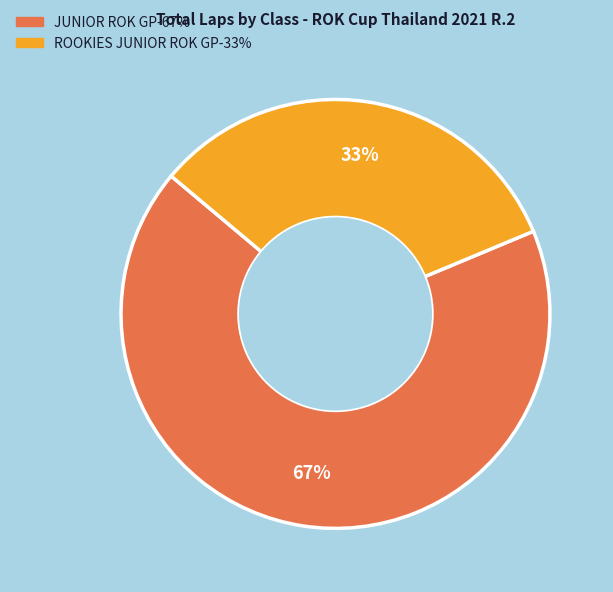

Is there any slice that represents more than half of the pie?

Yes